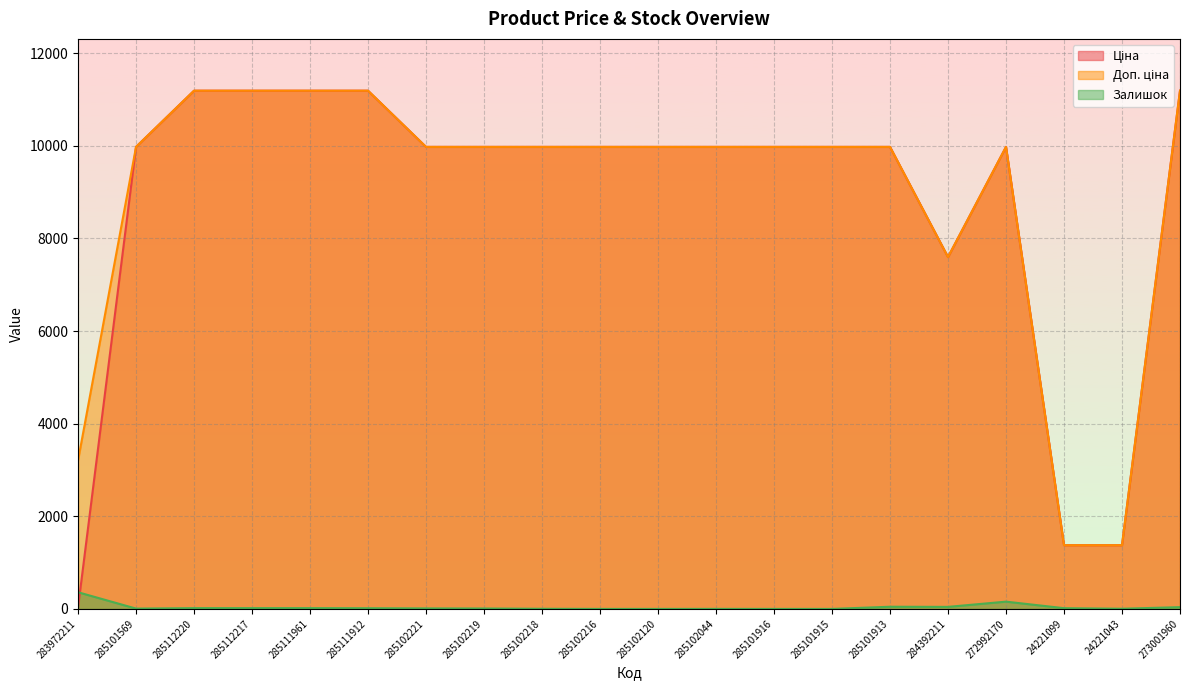

What is the minimum value for Доп. ціна?

1375.0